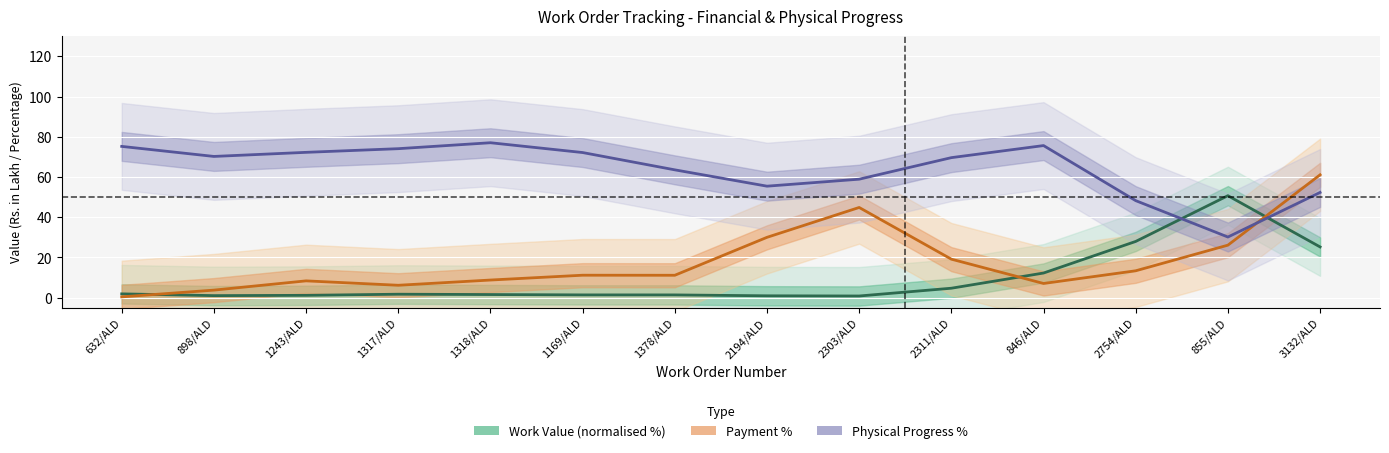

How many values in the Physical Progress % series exceed 70?

7